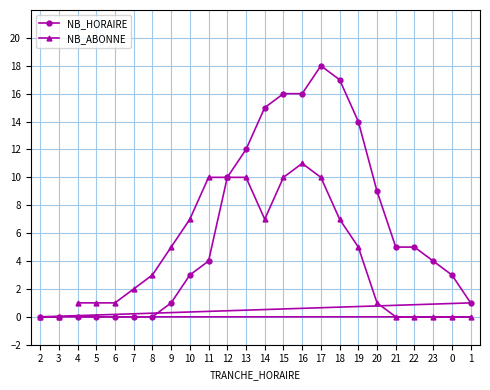

In NB_ABONNE, how many points are lower than both neighbors (excluding endpoints)?

1